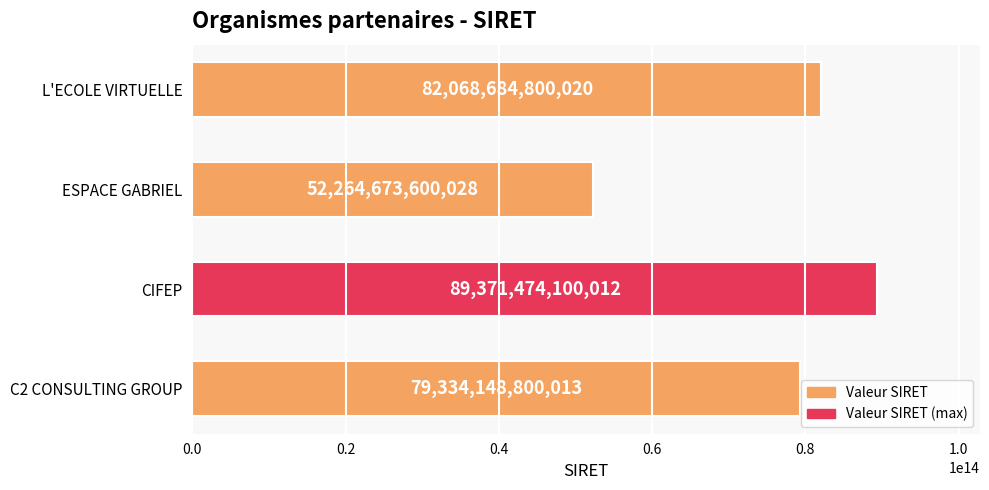

Are the bars grouped side by side (vs. stacked)?

No